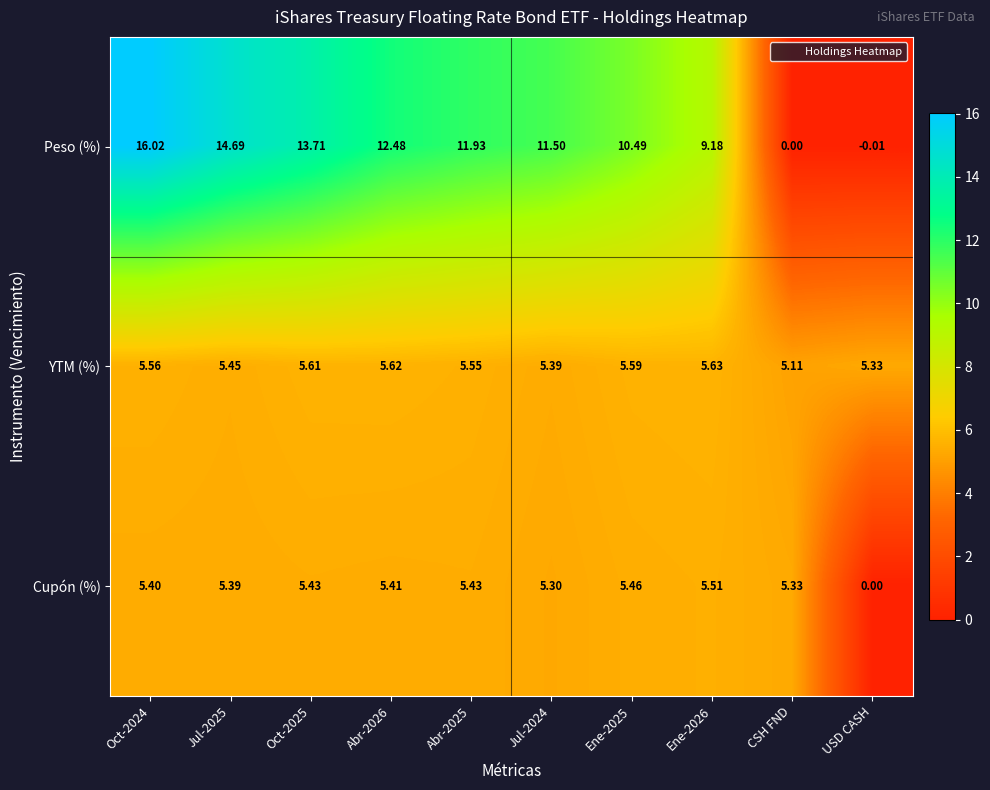

At which category is the sum across all series the highest?

Oct-2024